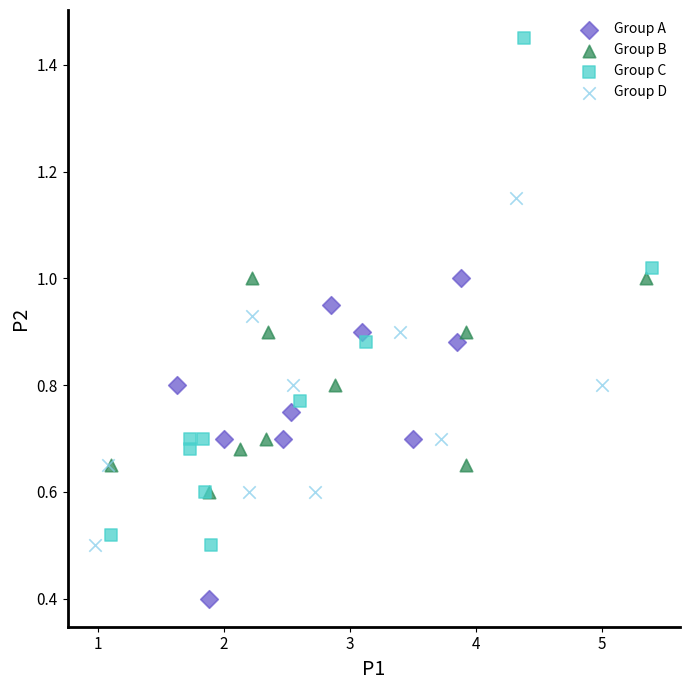

Which series has the largest Y range (max minus min)?

Group C